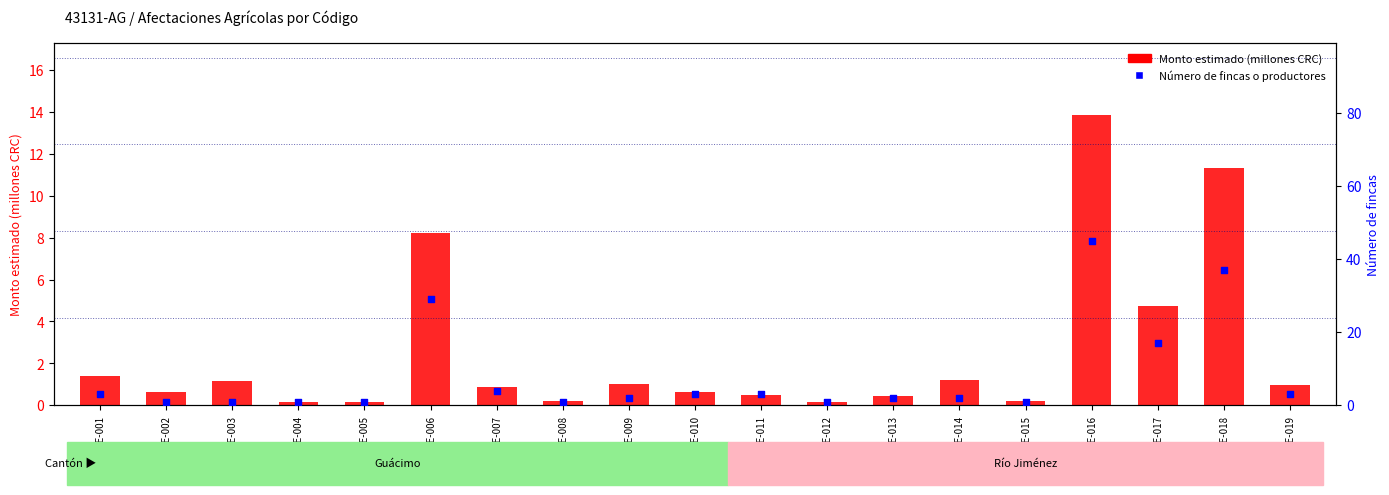

Which series has the largest total across all categories?

Número de fincas o productores